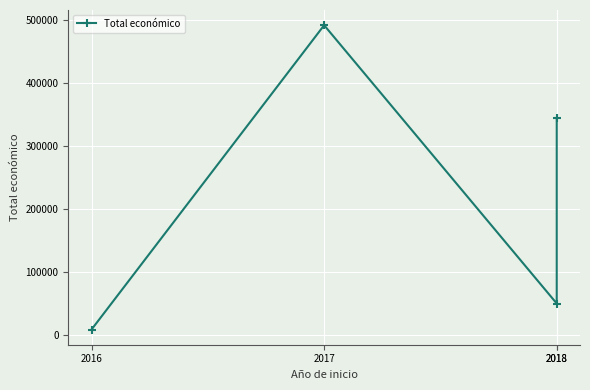

Where is the data nearest to the value 249731?

2018